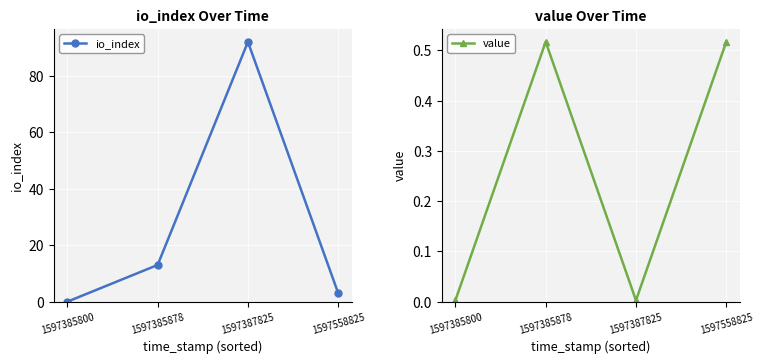

List the series in order of their peak value, highest first.

io_index, value